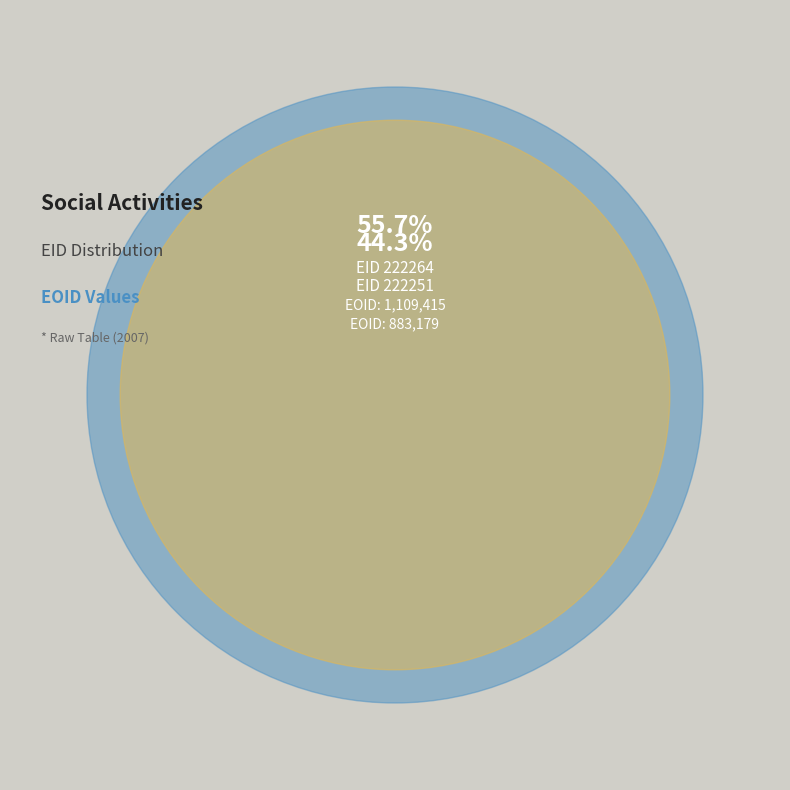

What percentage is the 222264 slice, to the nearest percent?

56%